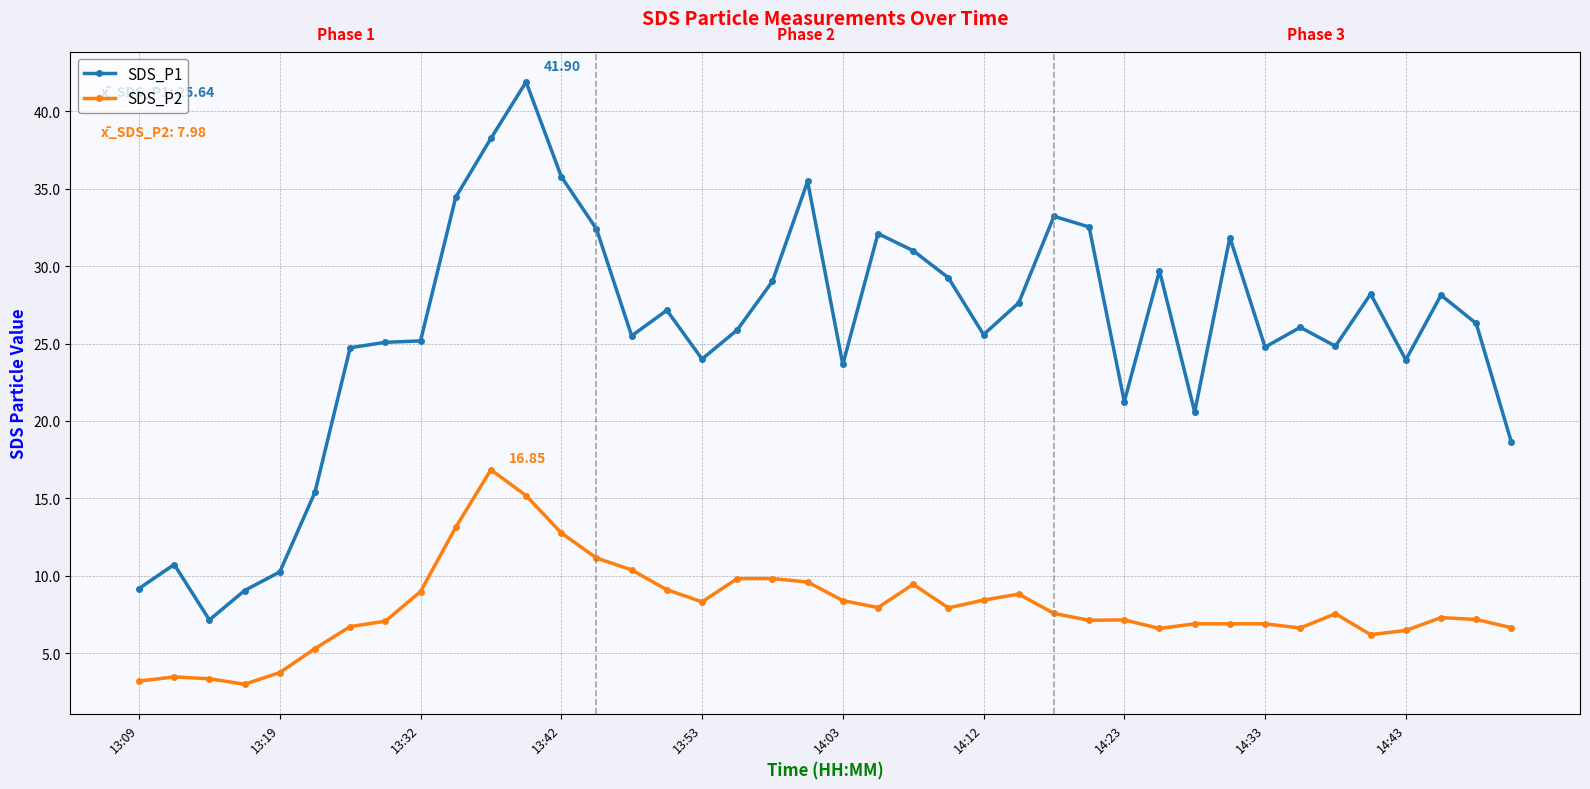

True or false: SDS_P1 and SDS_P2 intersect in this chart.

False